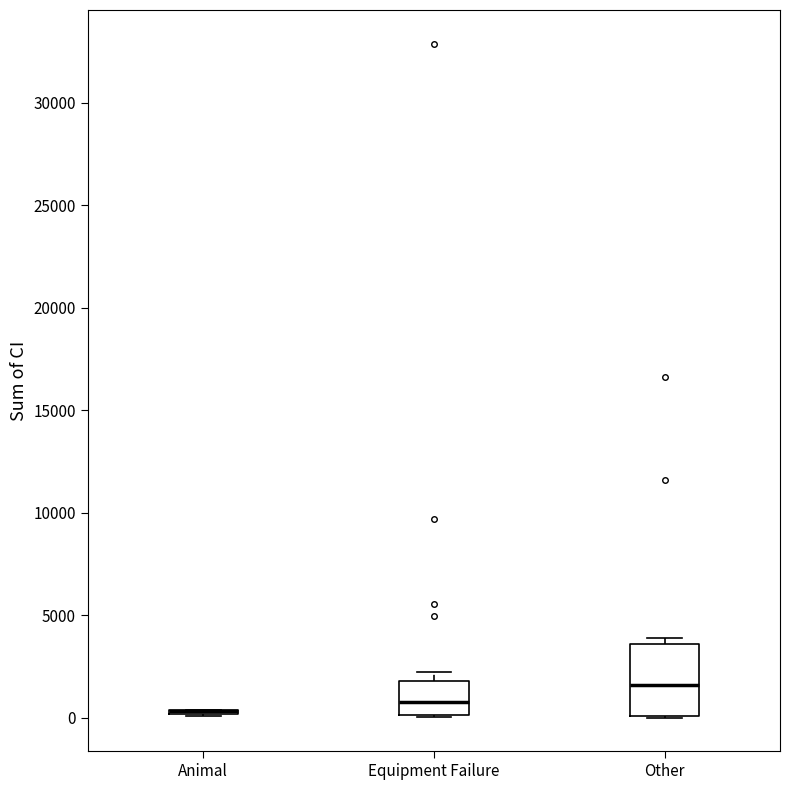

Where is the upper edge of the box for Other on the y-axis? The values are not printed on the chart, so give them approximately, as read against the axis.

3500